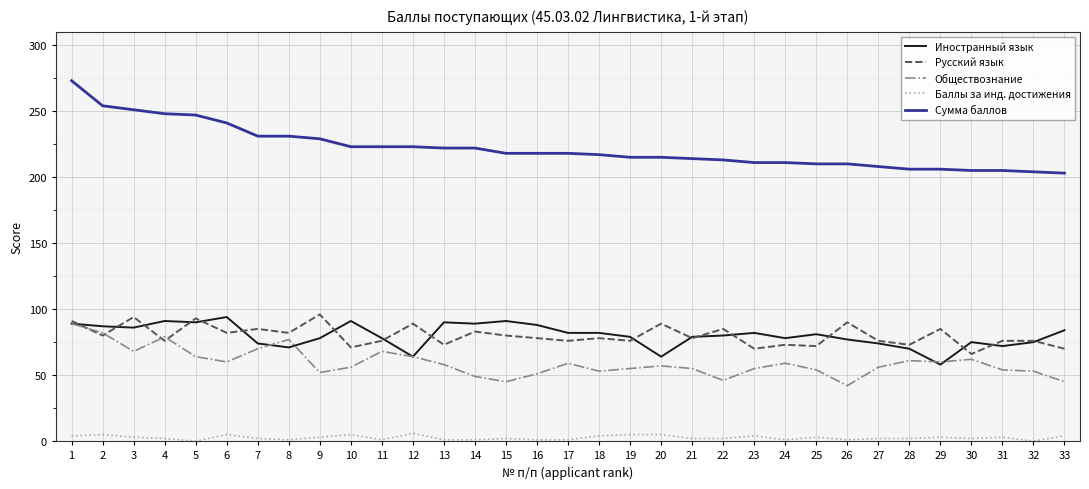

At which label does Обществознание first exceed 57?

1